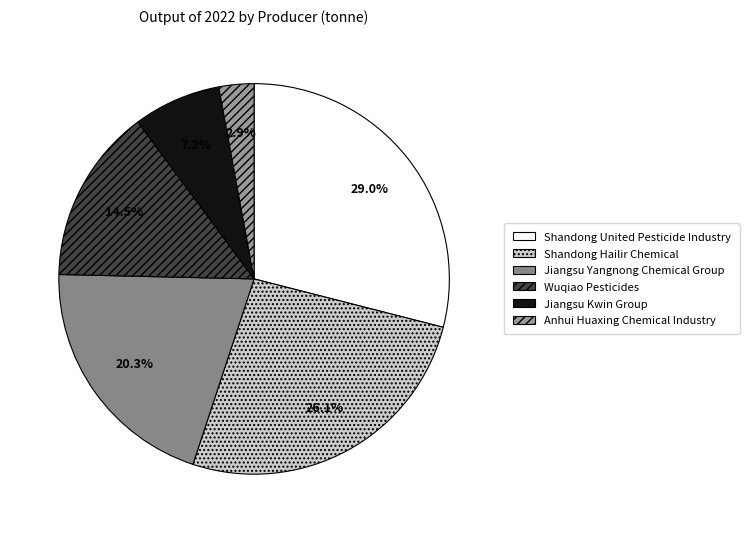

How many slices are in this pie chart?

6